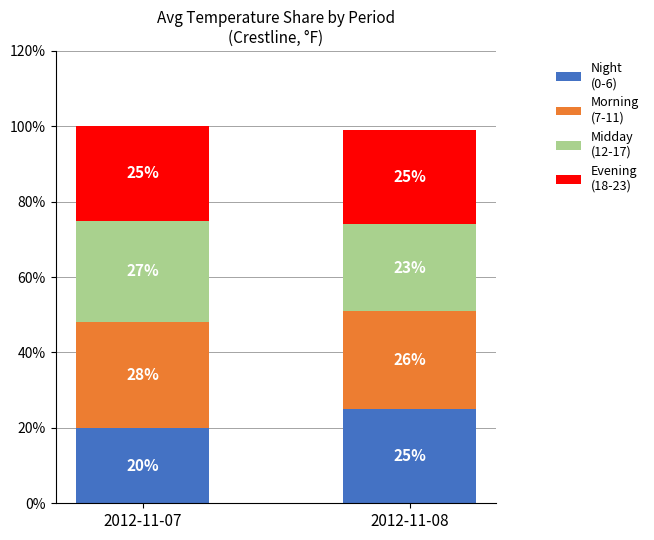

At which category is the sum across all series the highest?

2012-11-07